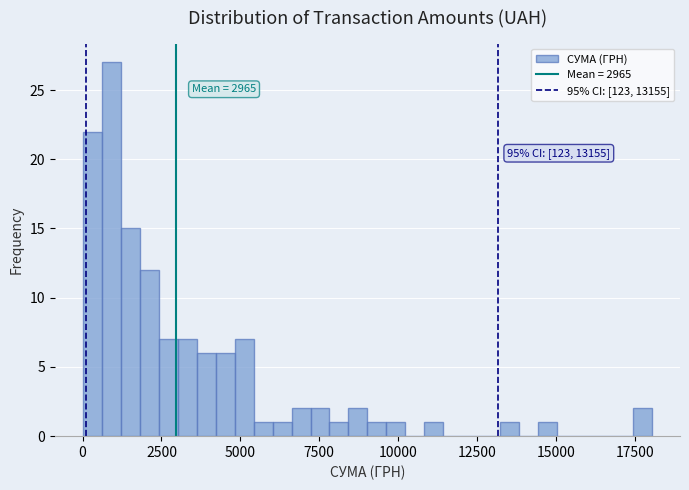

Read against the x-axis, roughly where is the centre of the tallest bar?

1000